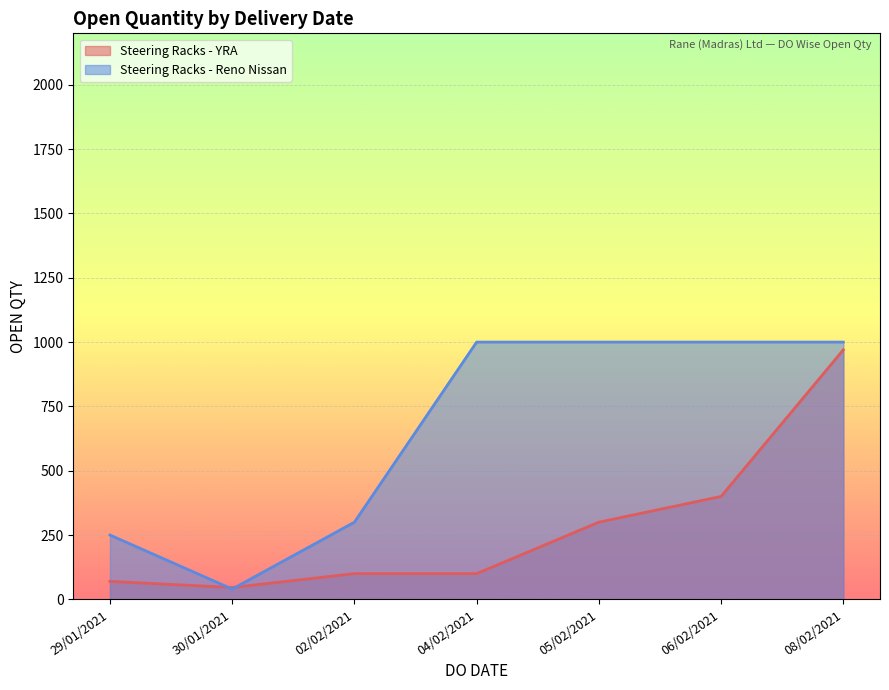

Where is the first local minimum for Steering Racks - YRA?

30/01/2021